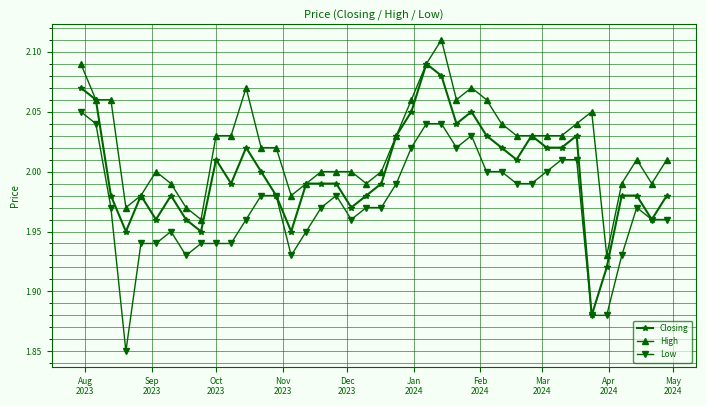

True or false: Low and High intersect in this chart.

False